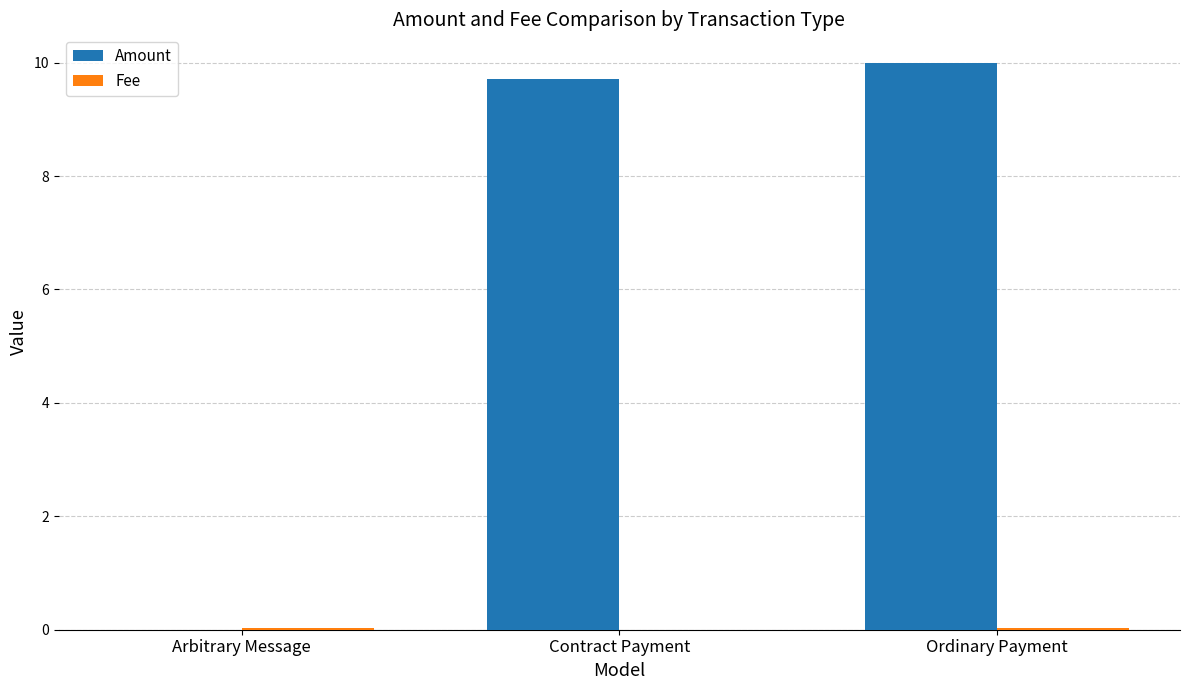

Are the bars grouped side by side (vs. stacked)?

Yes